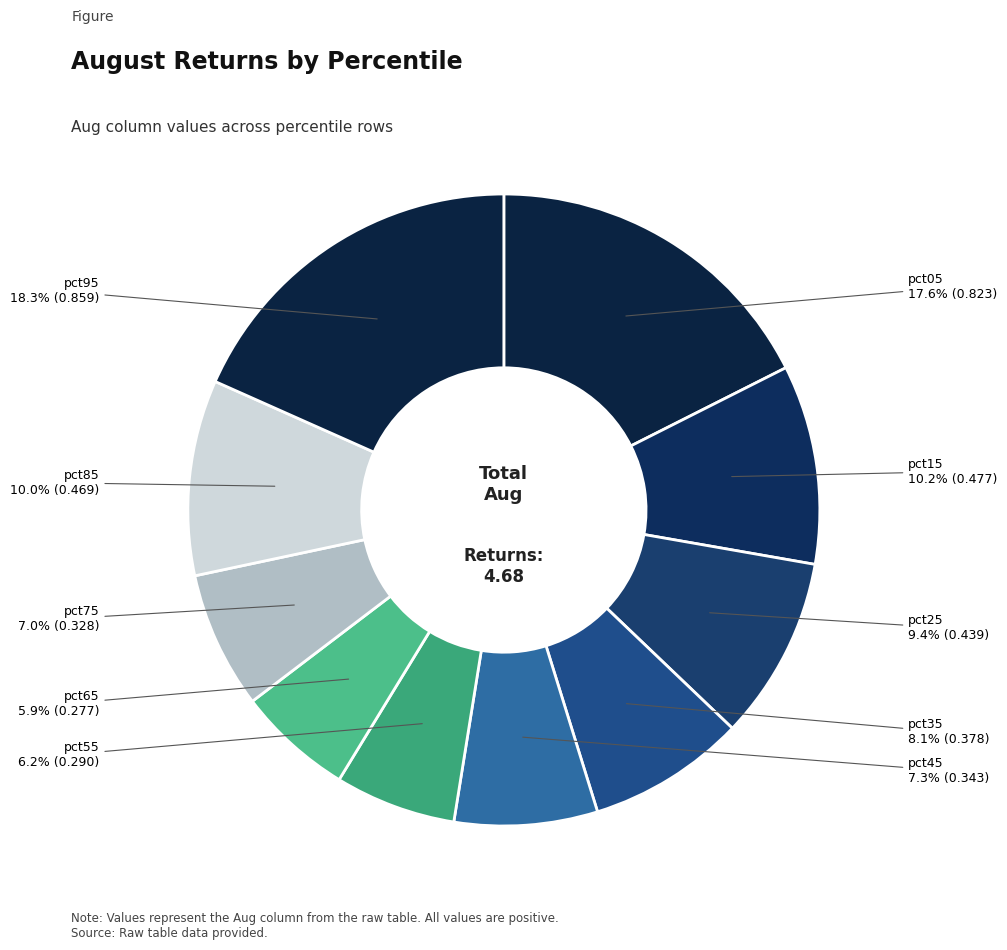

What is the smallest slice in the pie chart?

pct65